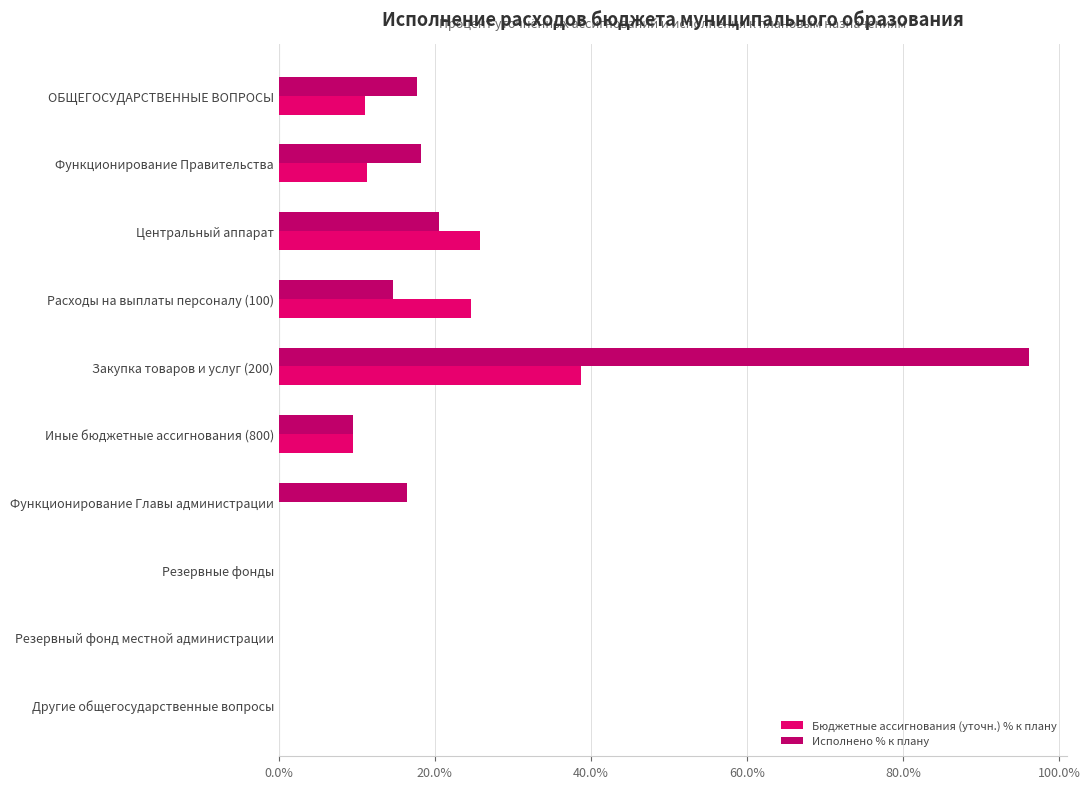

True or false: Бюджетные ассигнования (уточн.) % к плану has a value of 14.0 at Другие общегосударственные вопросы.

False